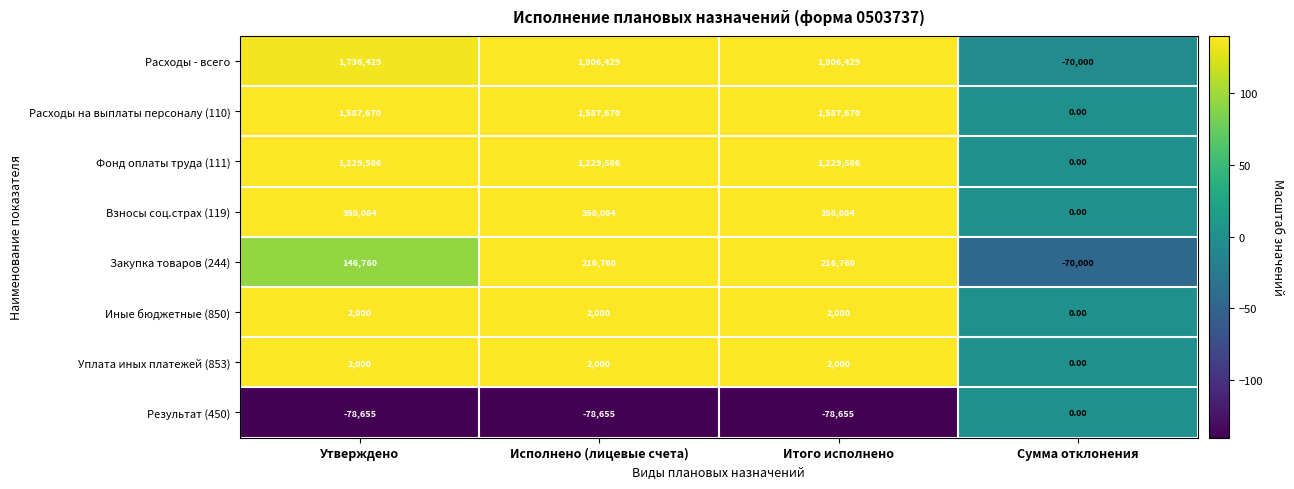

What is the difference between the maximum and minimum values in the Фонд оплаты труда (111) series?

1229586